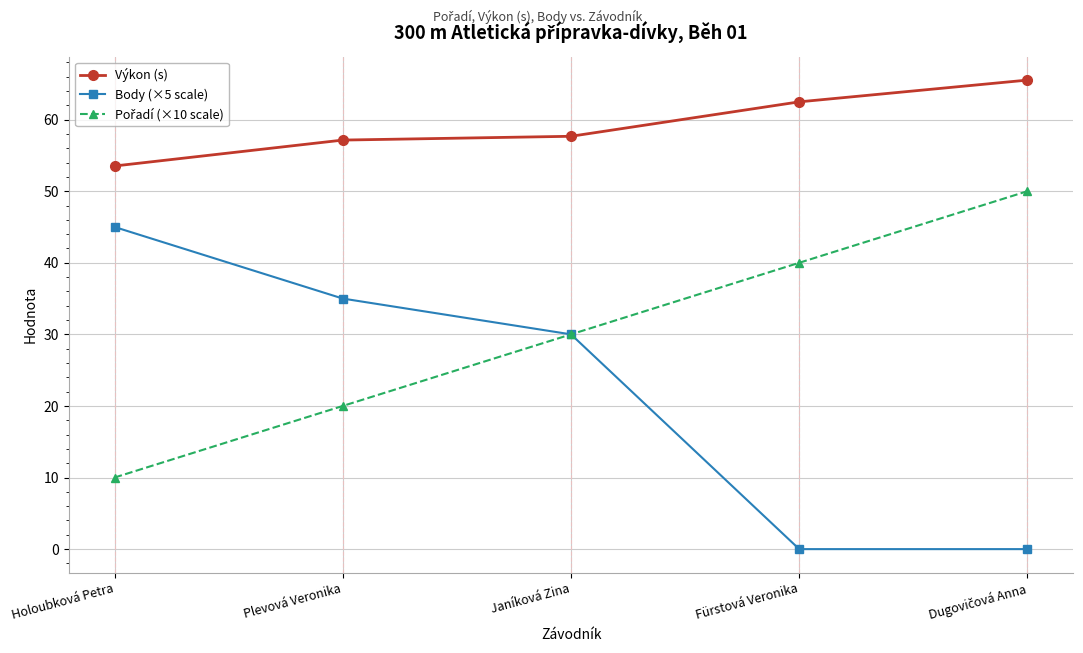

Which series has the widest spread of values?

Body (×5 scale)